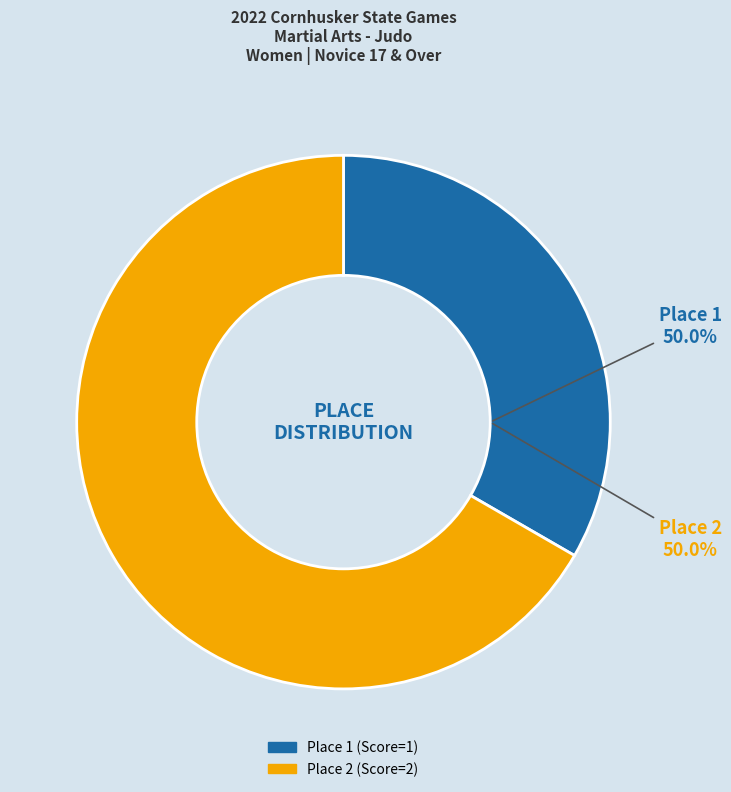

Which category has the smallest portion of the pie?

1